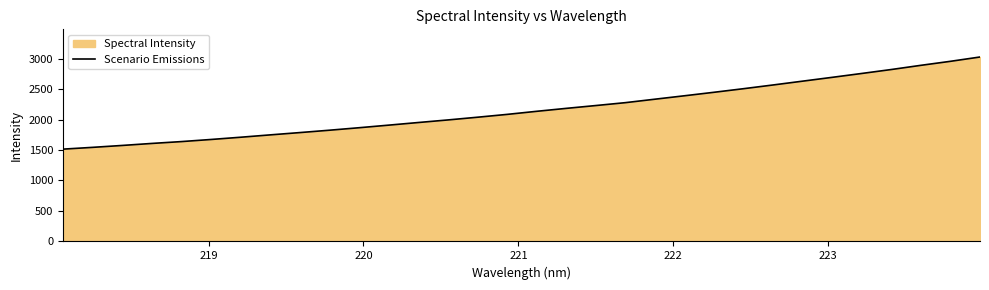

What is the difference between the maximum and minimum values?

1511.2